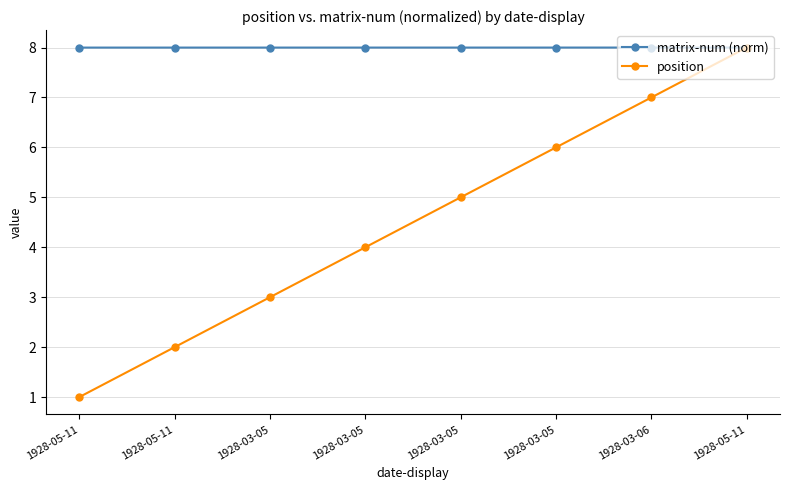

Is this an area chart (filled region under the line)?

No